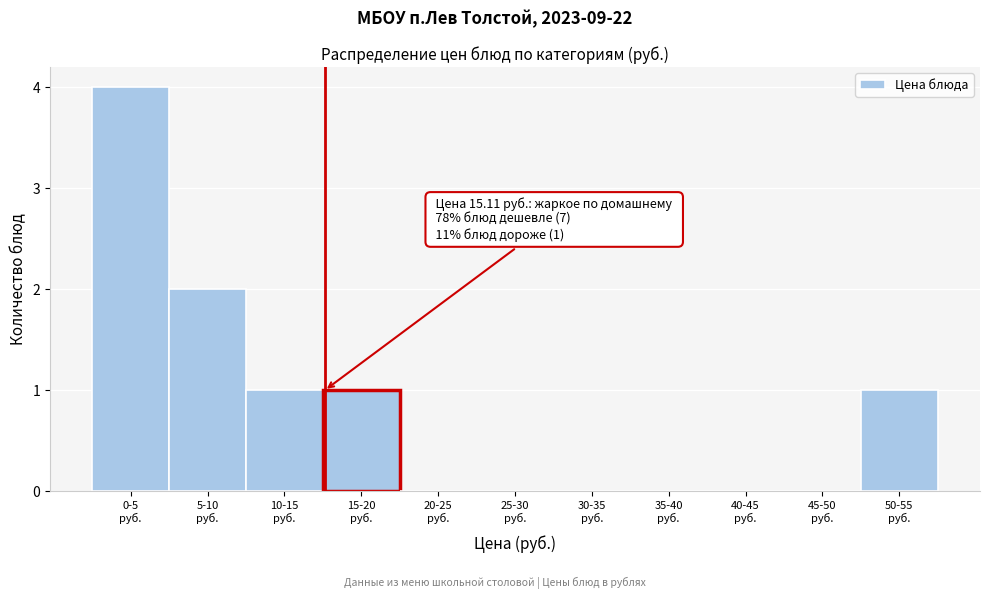

What is the sum of all values?

9